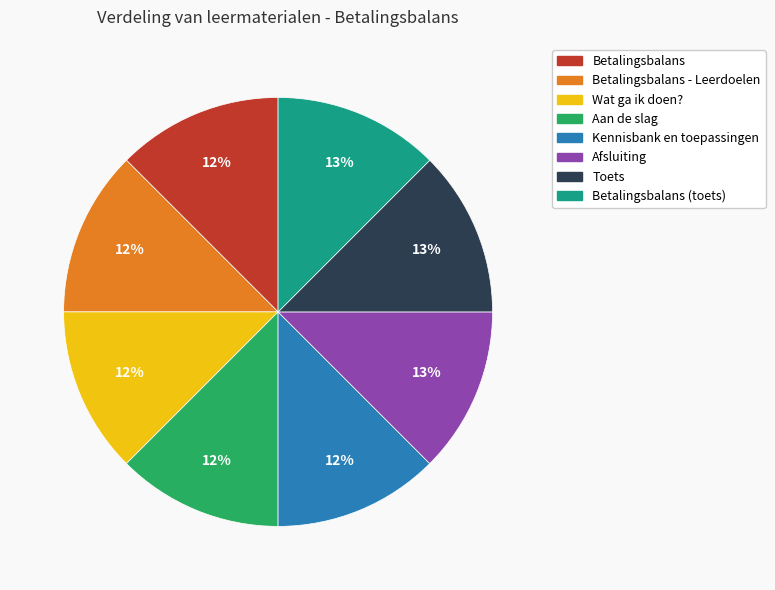

Is there a majority slice in this chart?

No